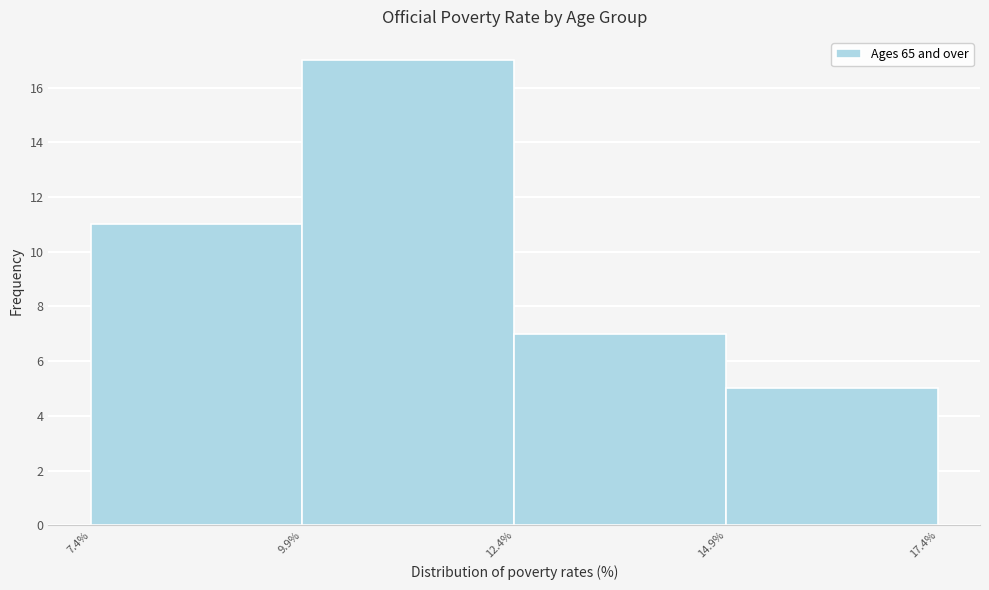

How tall is the bar that spans 9.9% to 12.4% on the x-axis? The values are not printed on the chart, so give them approximately, as read against the axis.

17